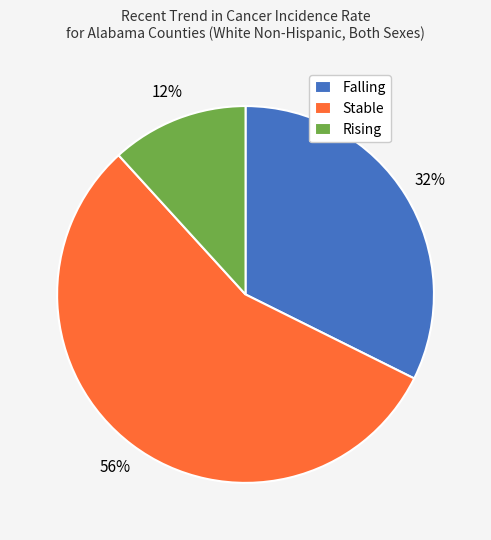

To the nearest percent, what is the difference between the Stable and Rising slice percentages?

44%